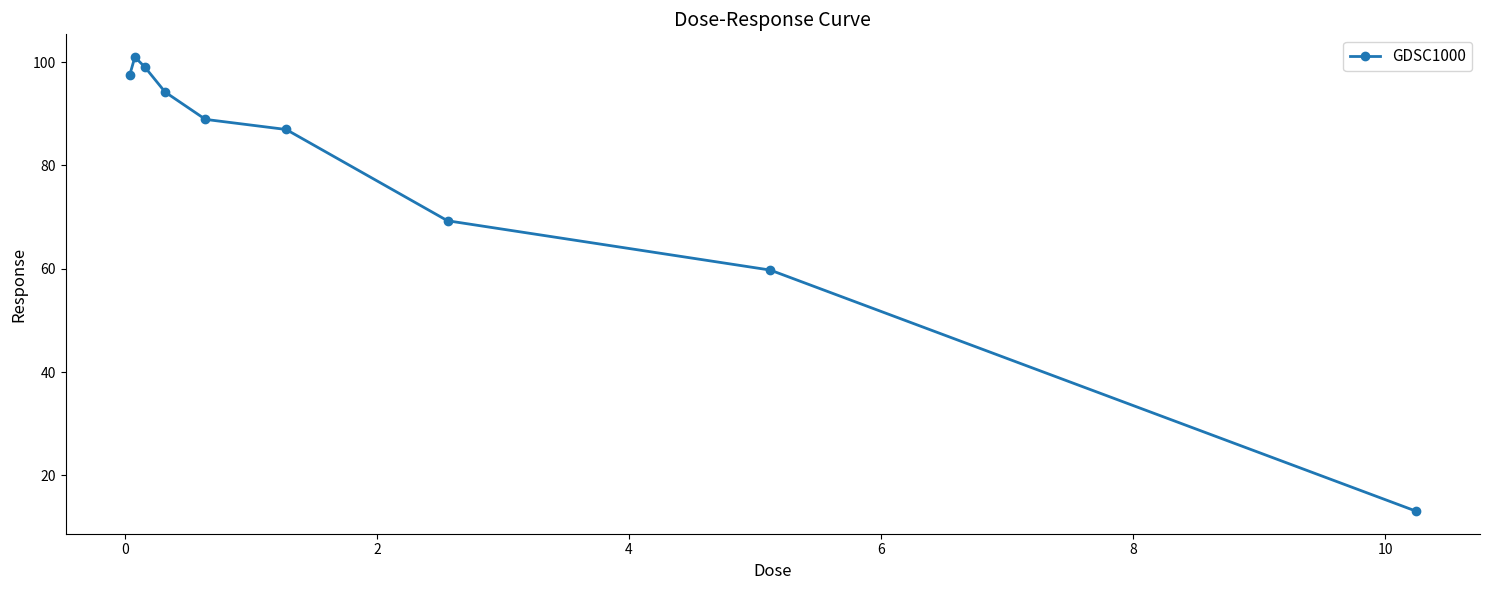

What is the value of the 9th point from the left?

13.1